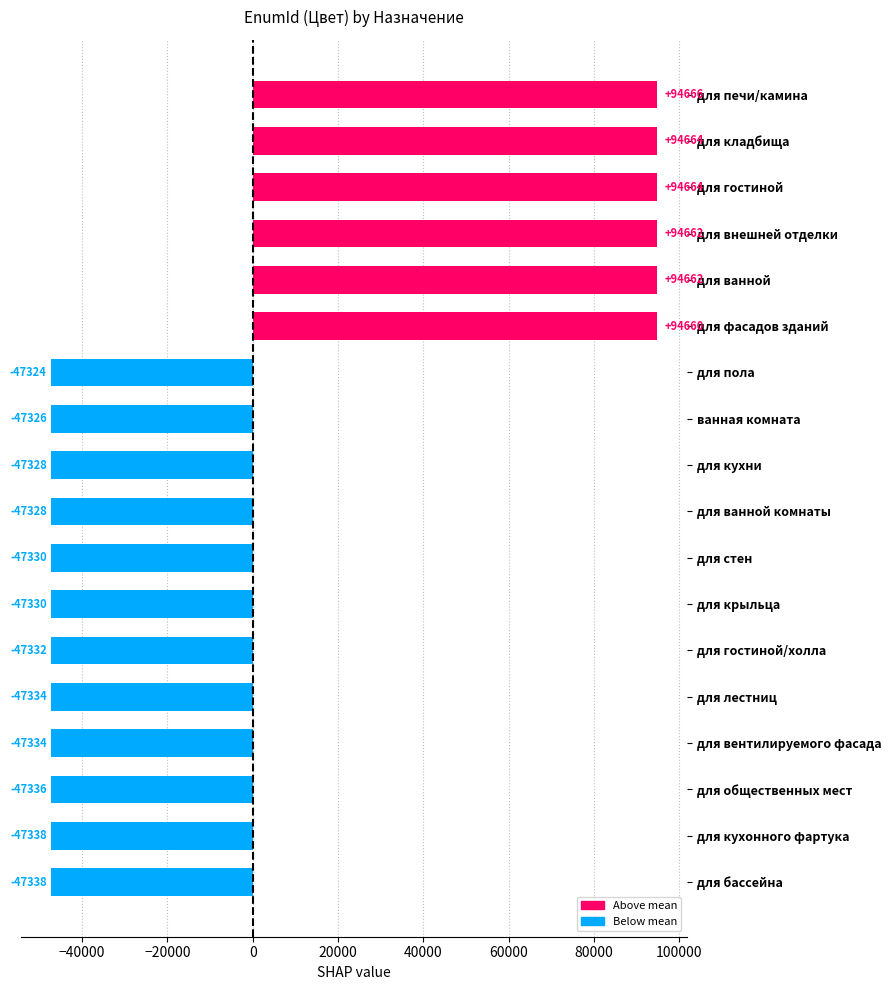

The chart shows a value of -81371.4 at для ванной комнаты. True or false?

False